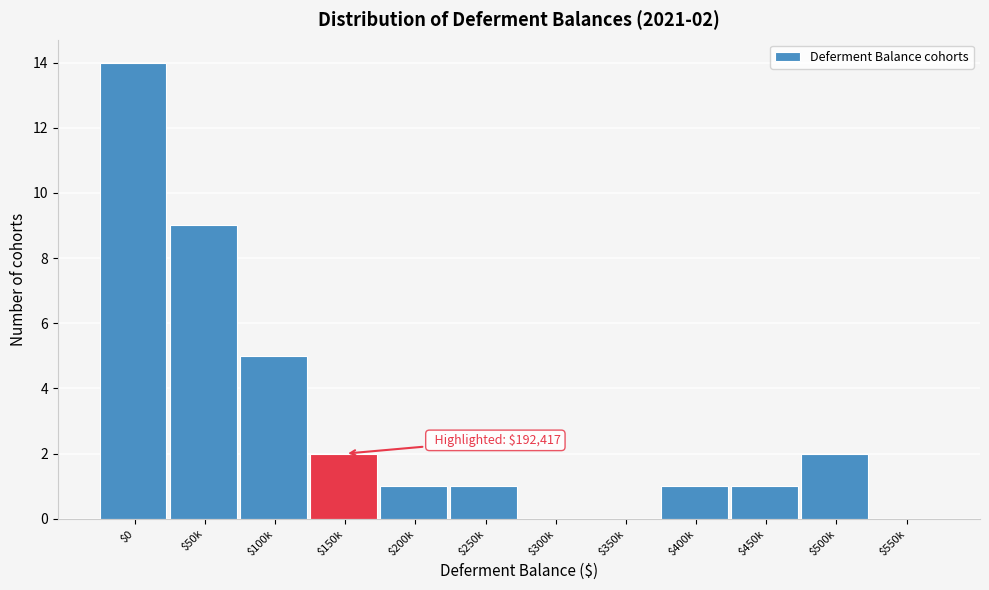

The chart shows a value of 13 at $50k. True or false?

False